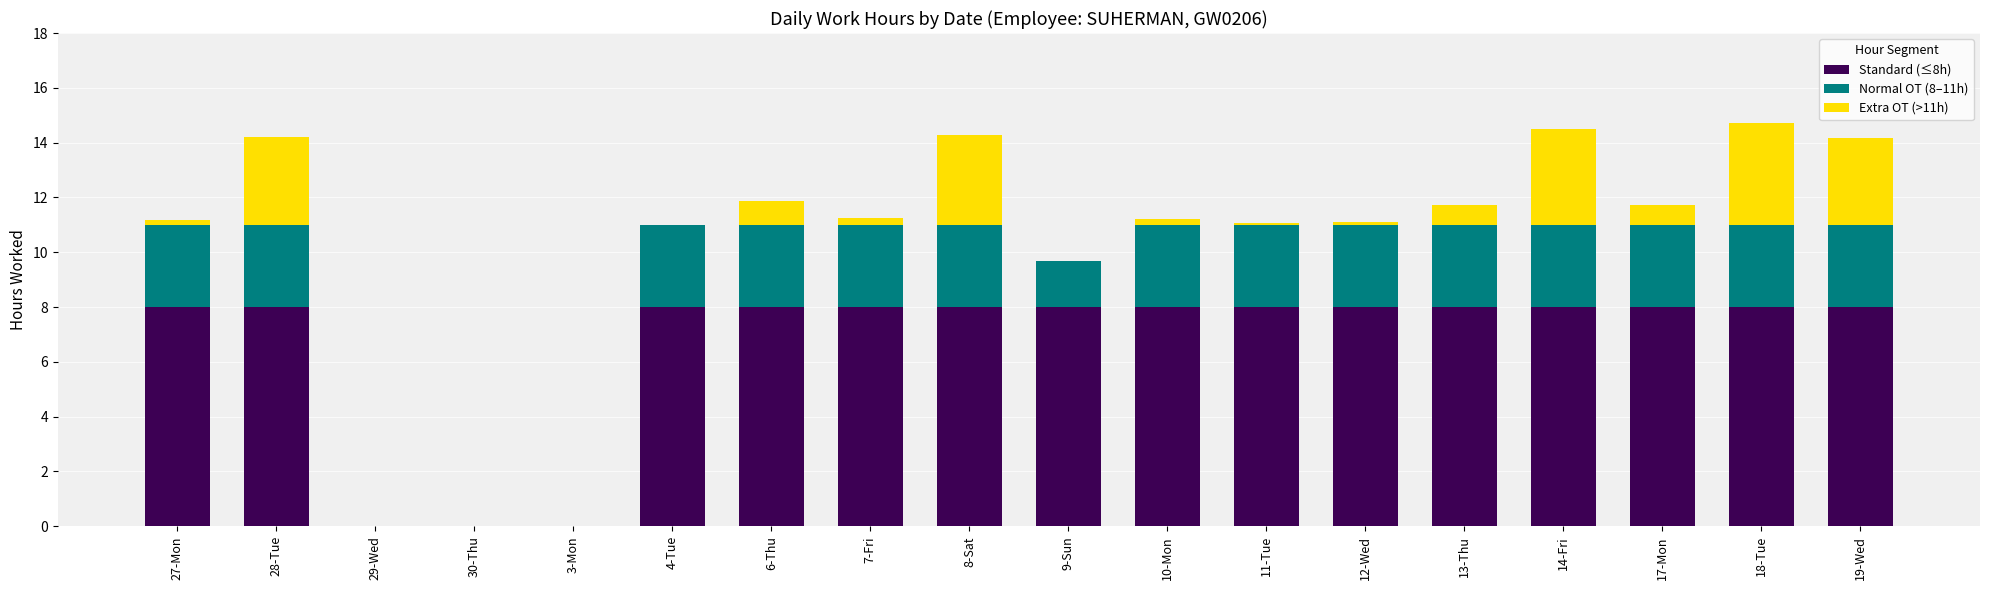

True or false: Standard (≤8h) has a value of 5.5 at 18-Tue.

False